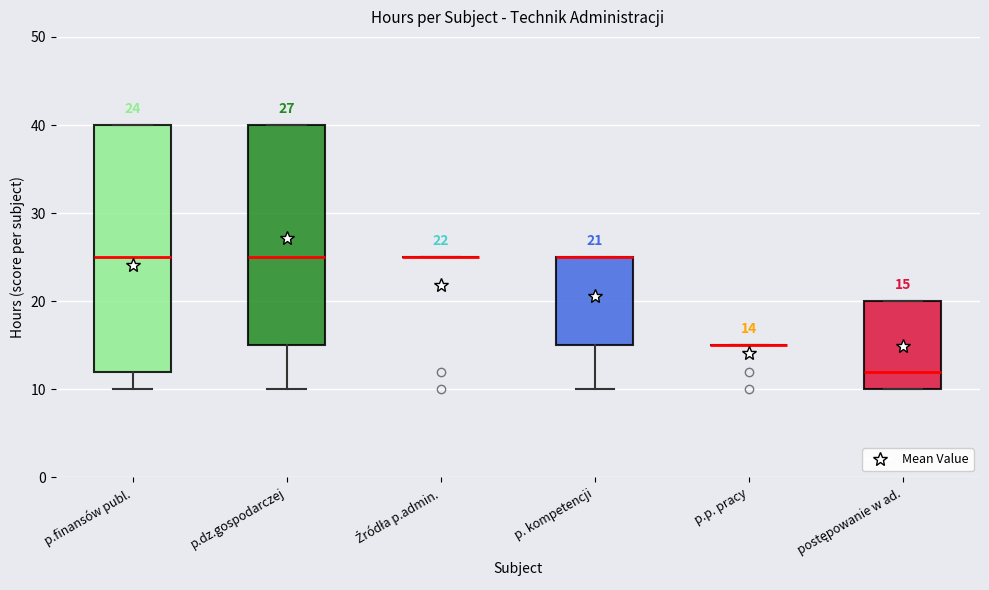

Which box is the tallest, from its lower edge to its upper edge?

p.finansów publ.